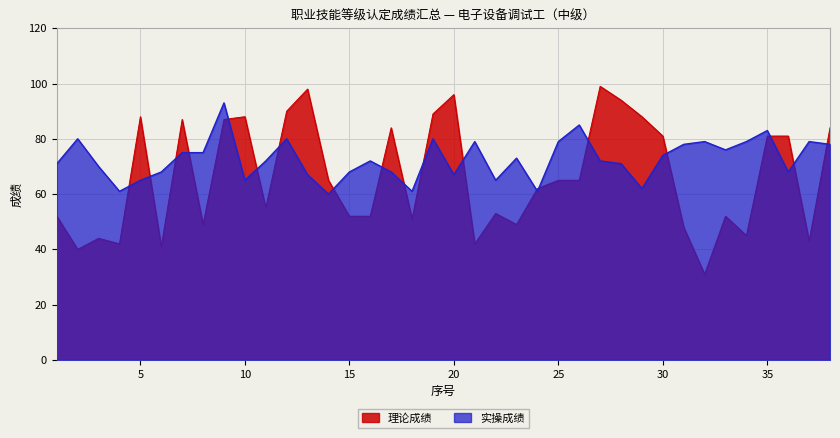

Is the value of 实操成绩 at 24 greater than the value of 理论成绩 at 17?

No